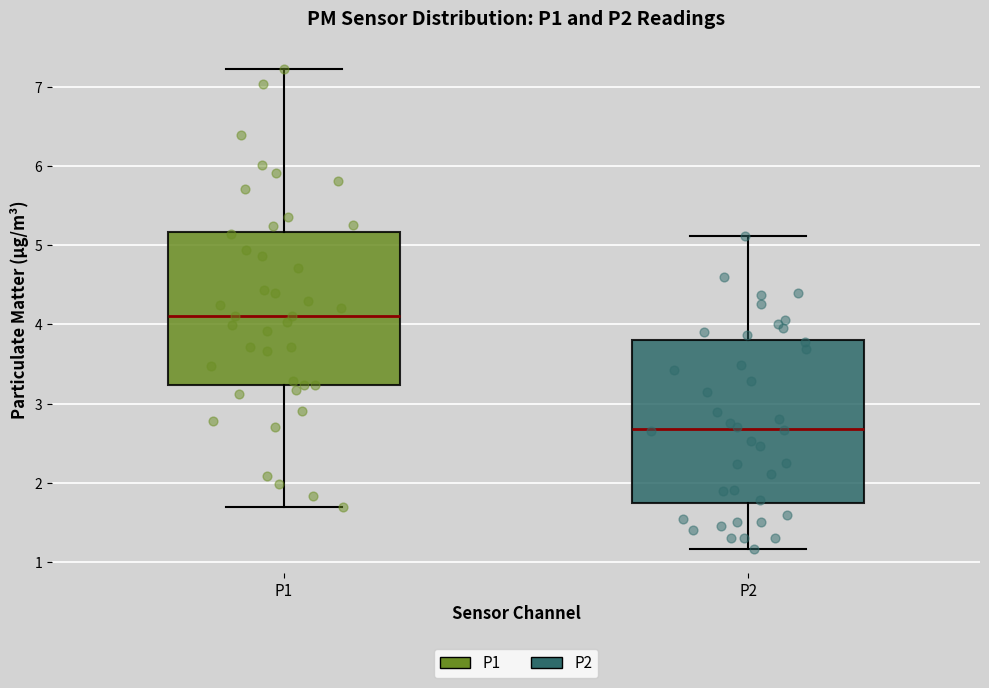

Which box is the tallest, from its lower edge to its upper edge?

P2